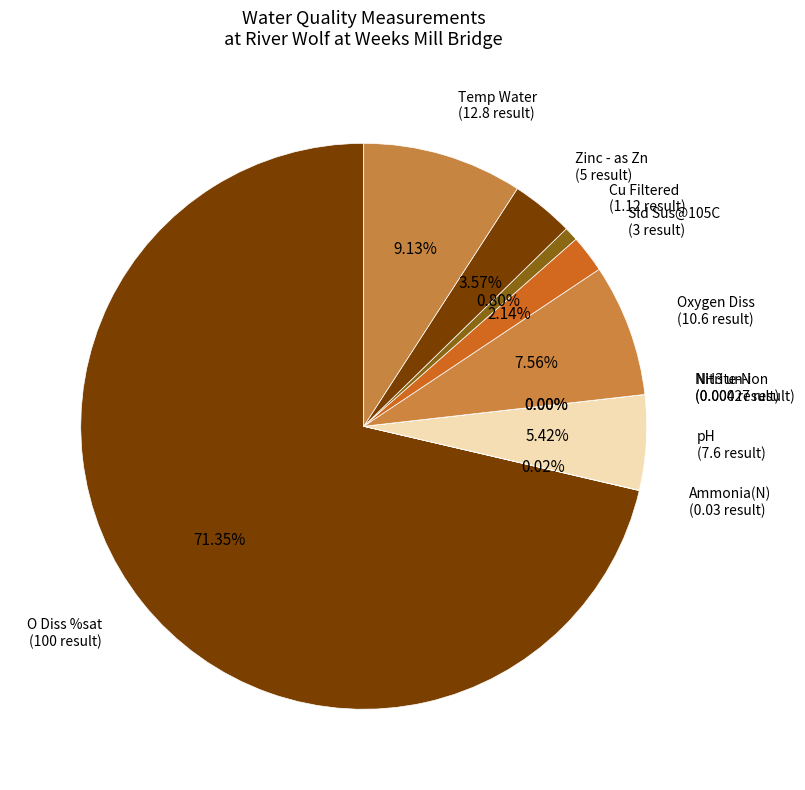

To the nearest percent, what portion does Oxygen Diss represent?

8%